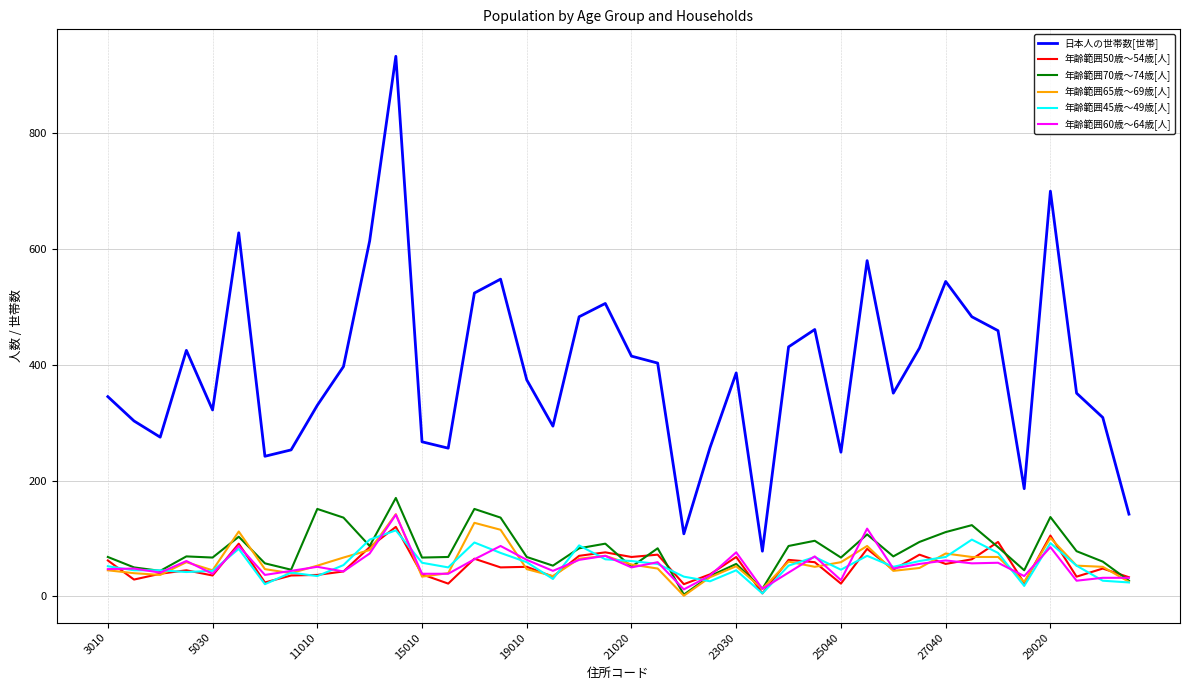

What is the minimum value for 年齢範囲50歳～54歳[人]?

5